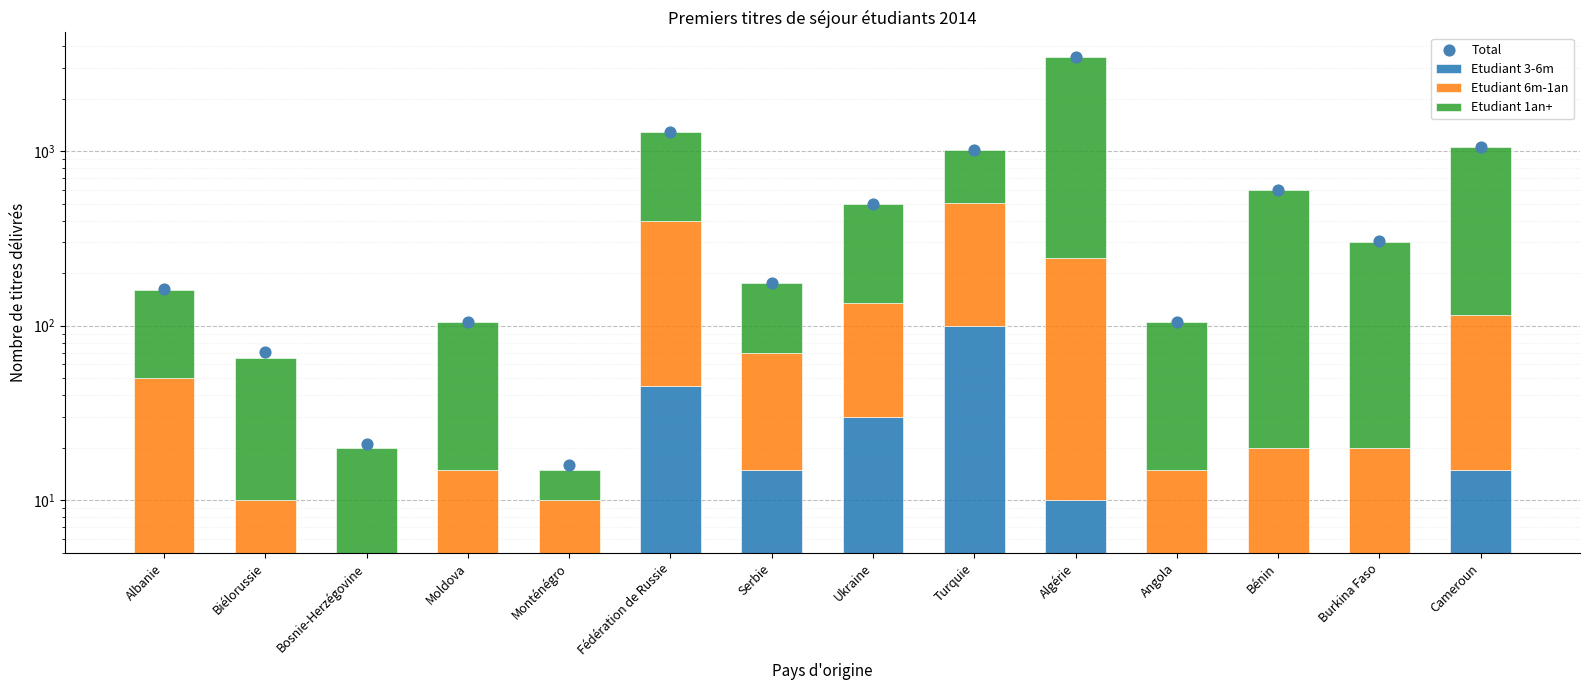

At how many categories does at least one series exceed 3110?

1